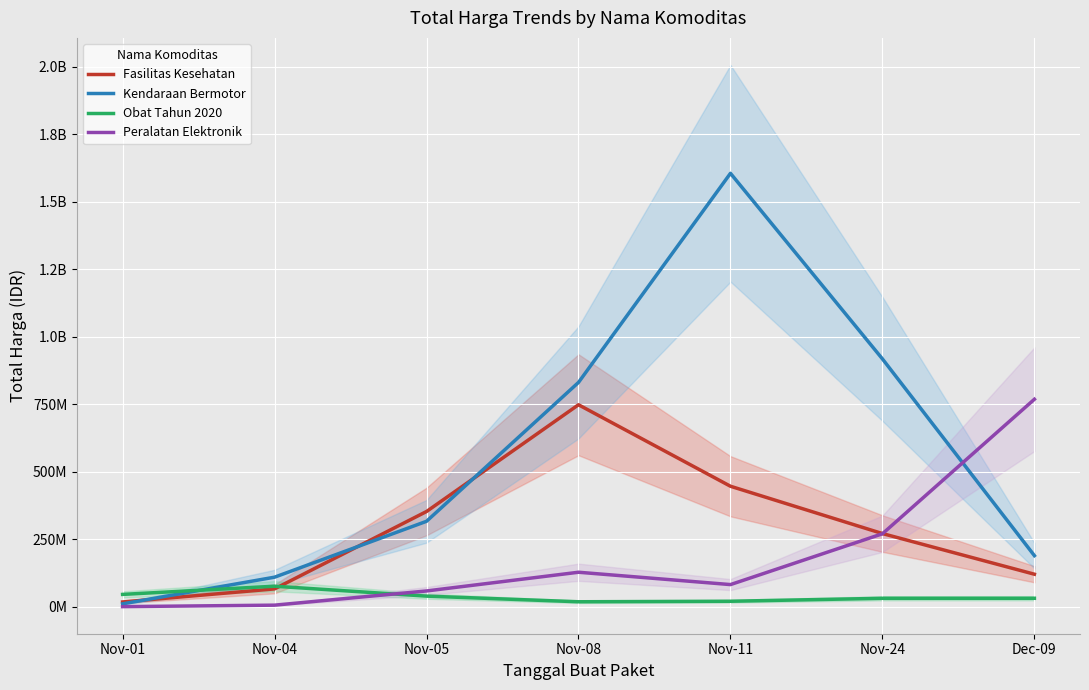

At which category is the sum across all series the highest?

Nov-11